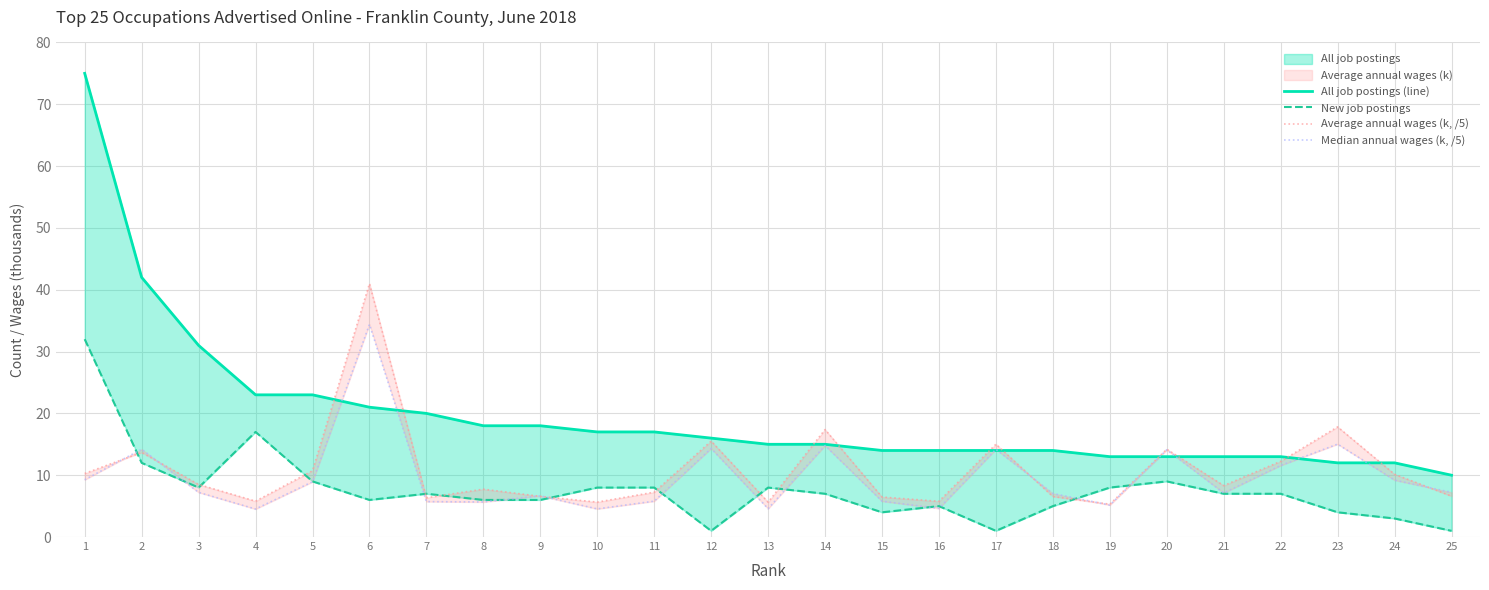

The New job postings series shows 1.5 at 21. True or false?

False